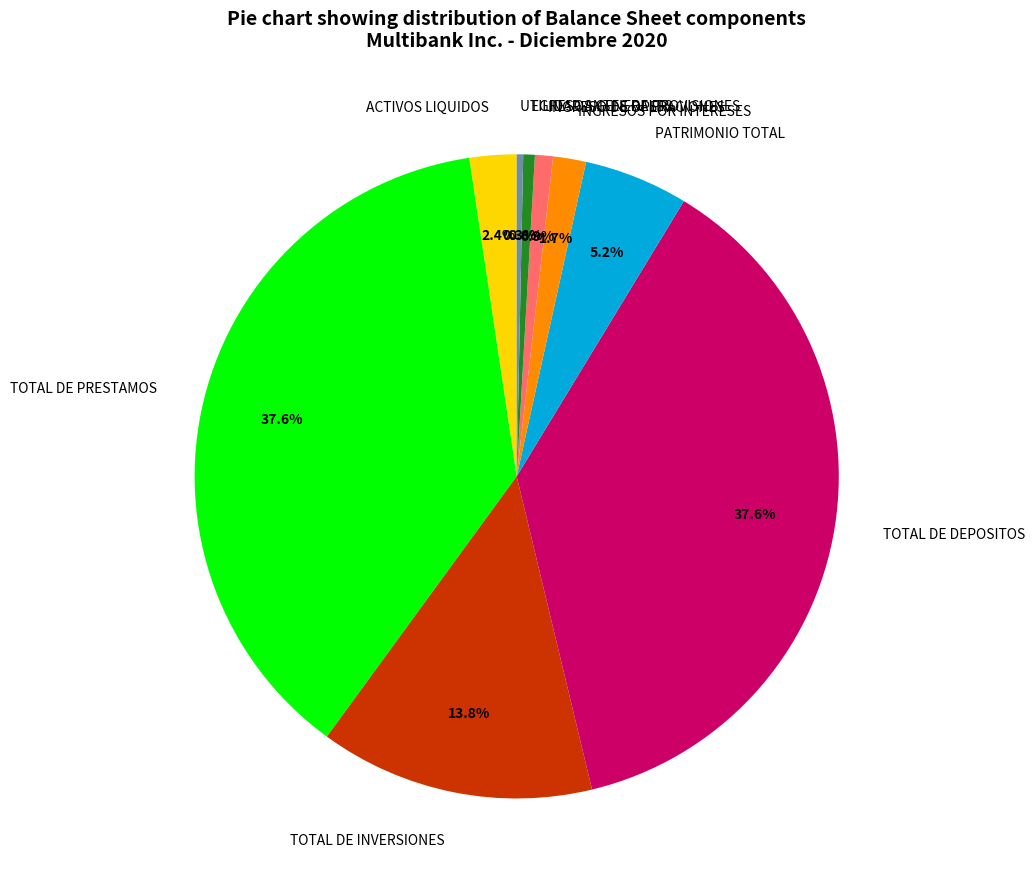

To the nearest percent, what is the average slice percentage?

11%